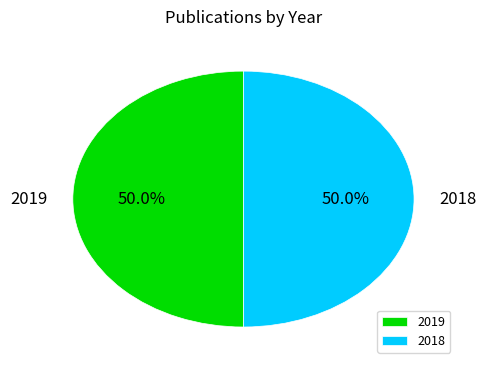

Approximately how many times larger is the value at 2018 compared to 2019?

1.0